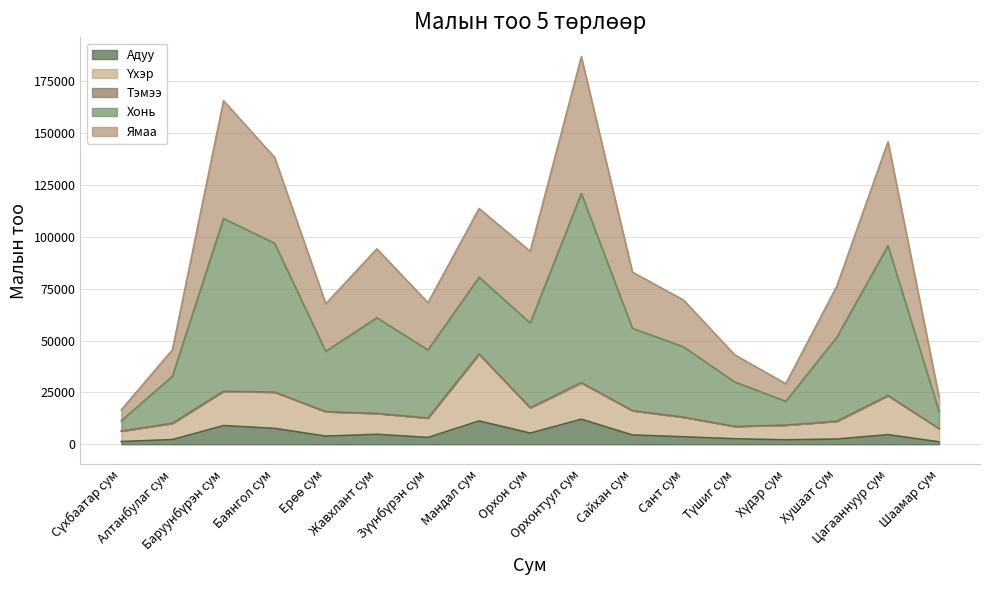

What is the sum of all Адуу values?

82183